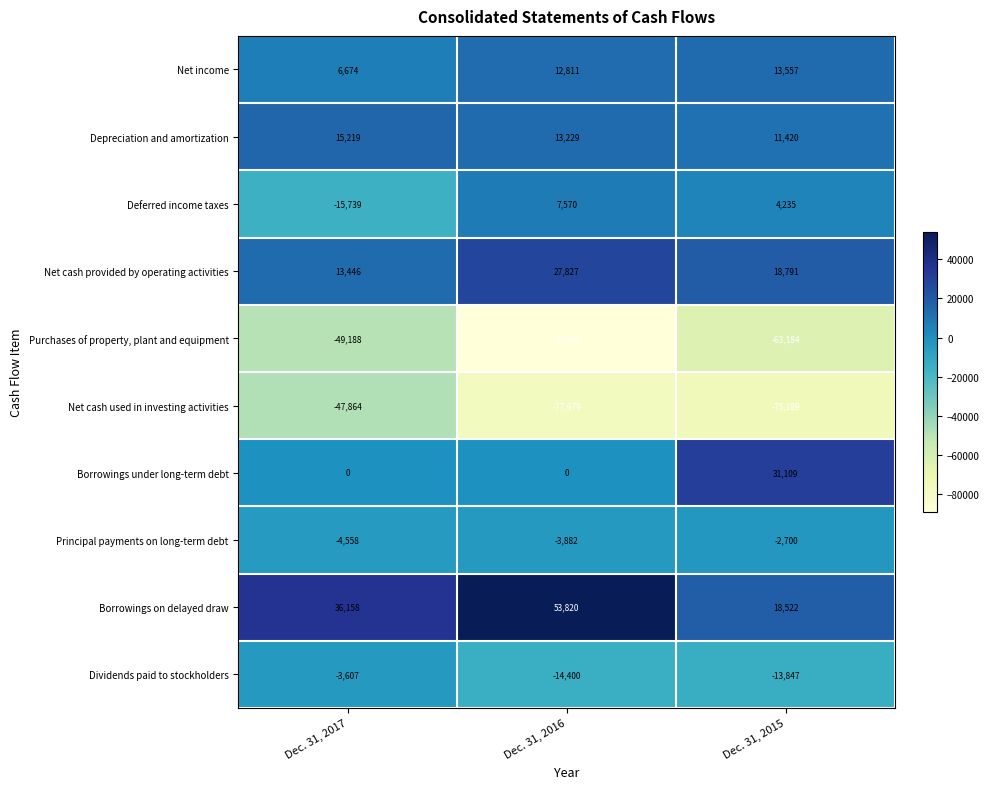

What value does the Borrowings on delayed draw series have at Dec. 31, 2016, to the nearest 100?

53800